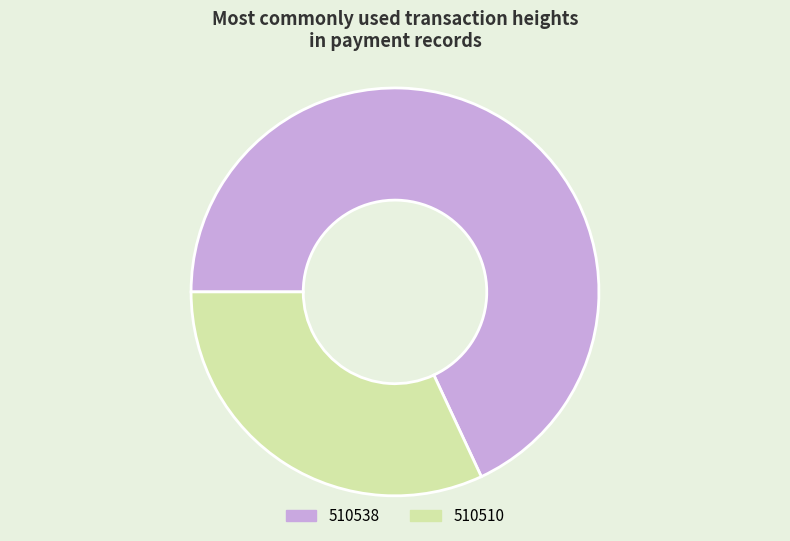

Combined, do 510510 and 510538 account for over 50%?

Yes